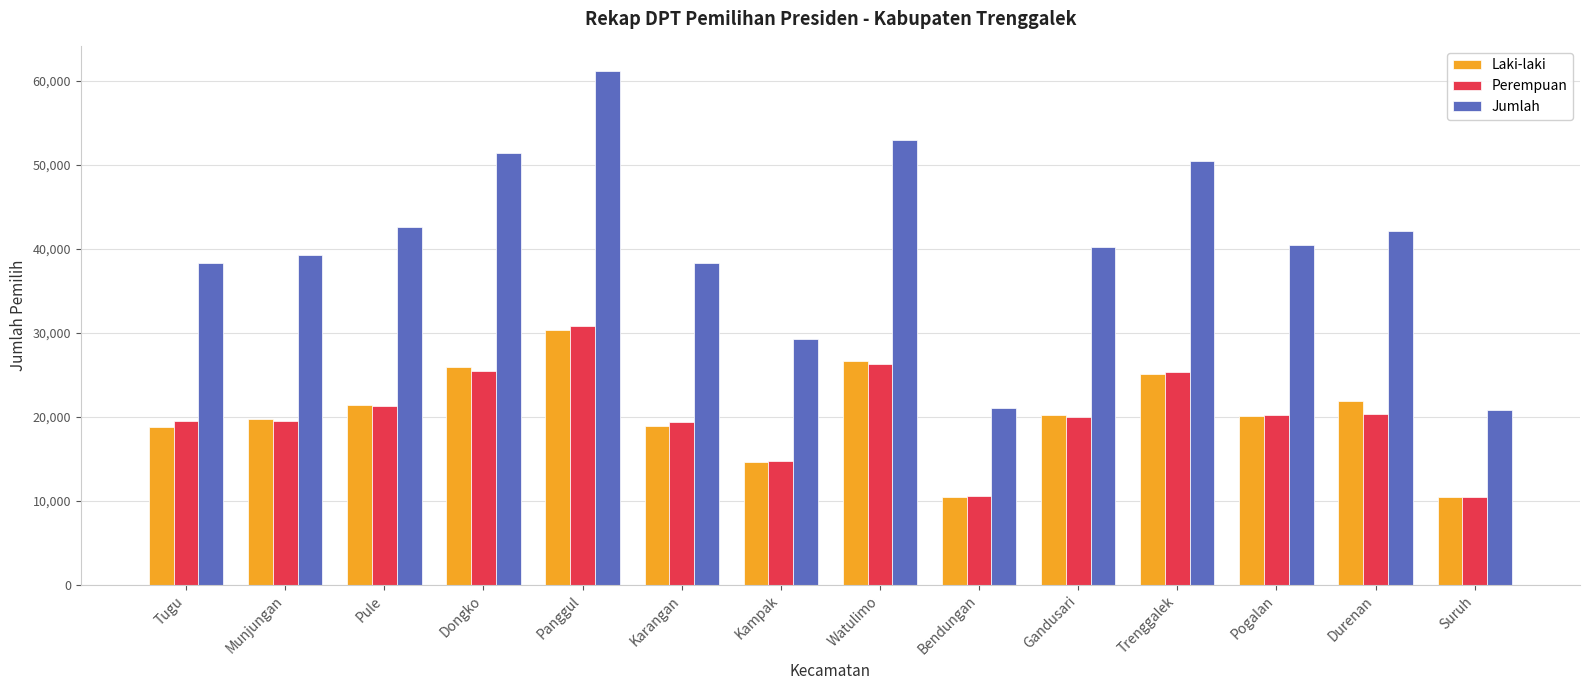

At which category is the sum across all series the highest?

Panggul